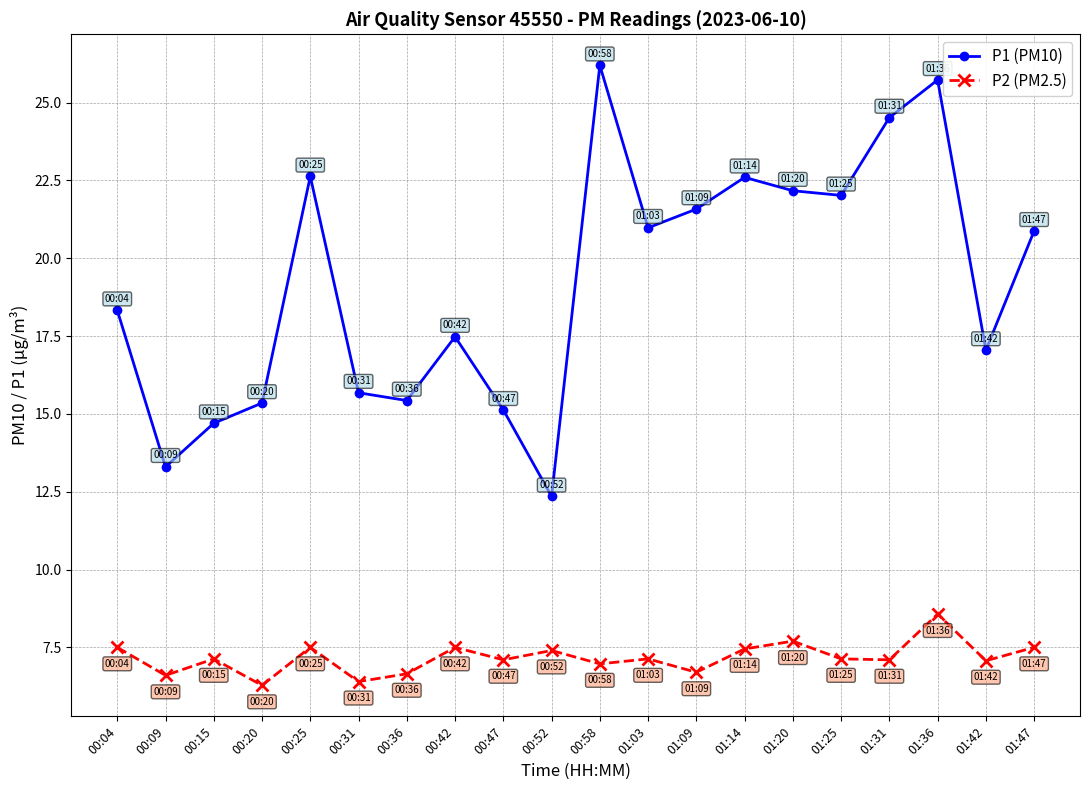

What is the total value across all series at 00:58?

33.2